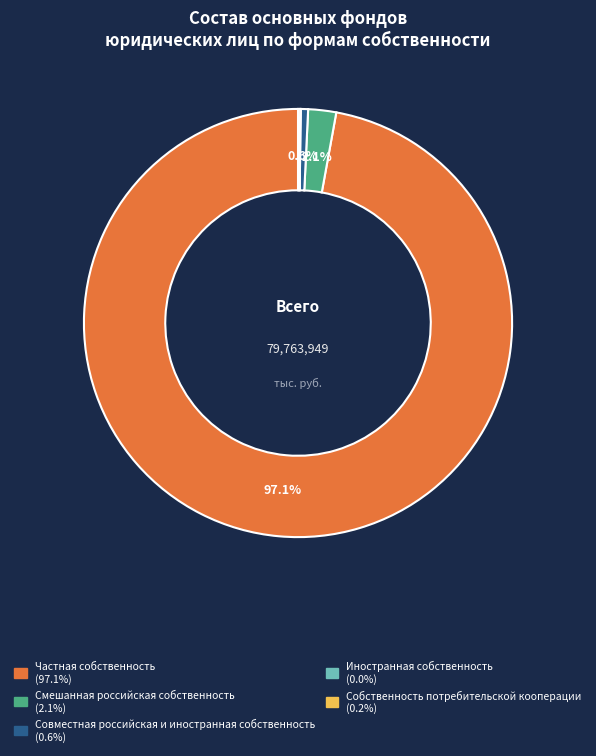

Which category has the biggest portion of the pie?

Частная собственность